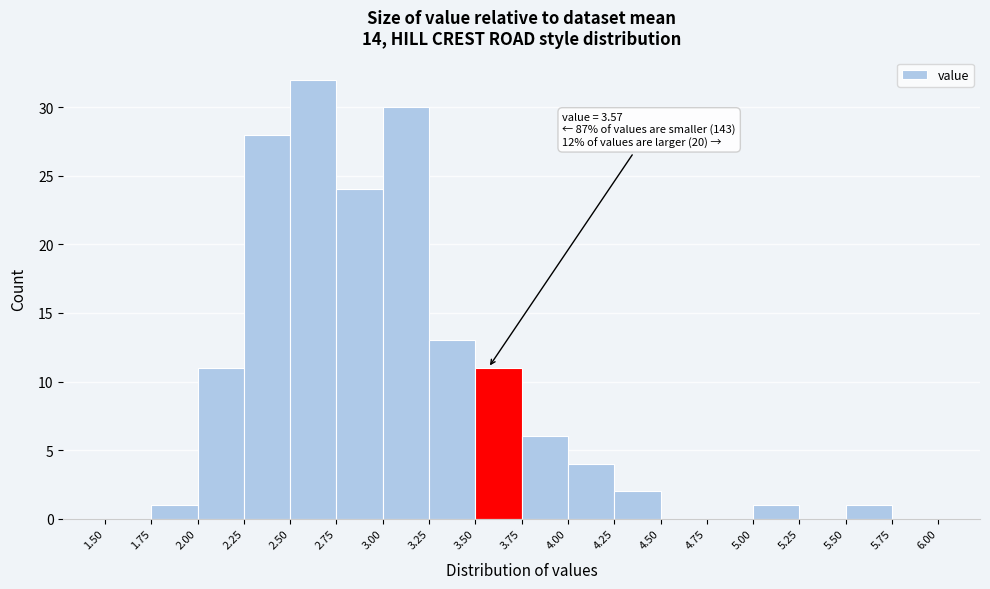

Over which range of the x-axis is the bar tallest?

2.50 to 2.75